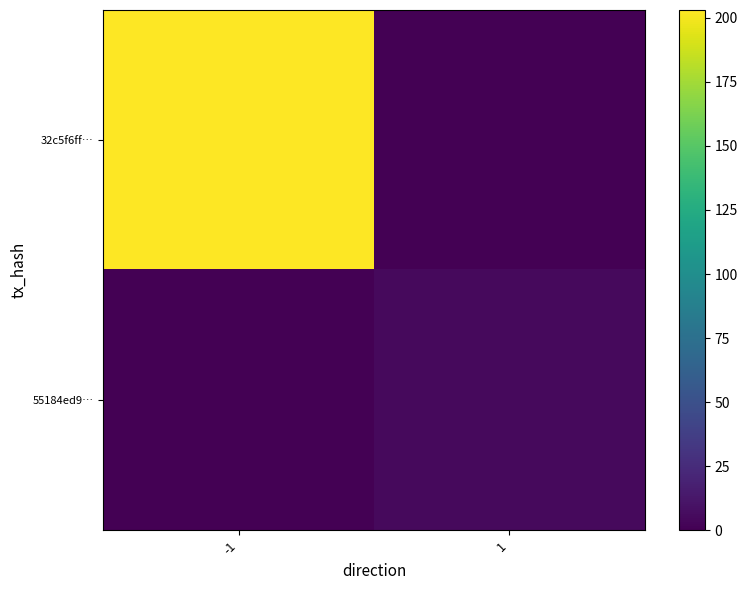

What is the spread (max minus min) of values at -1?

203